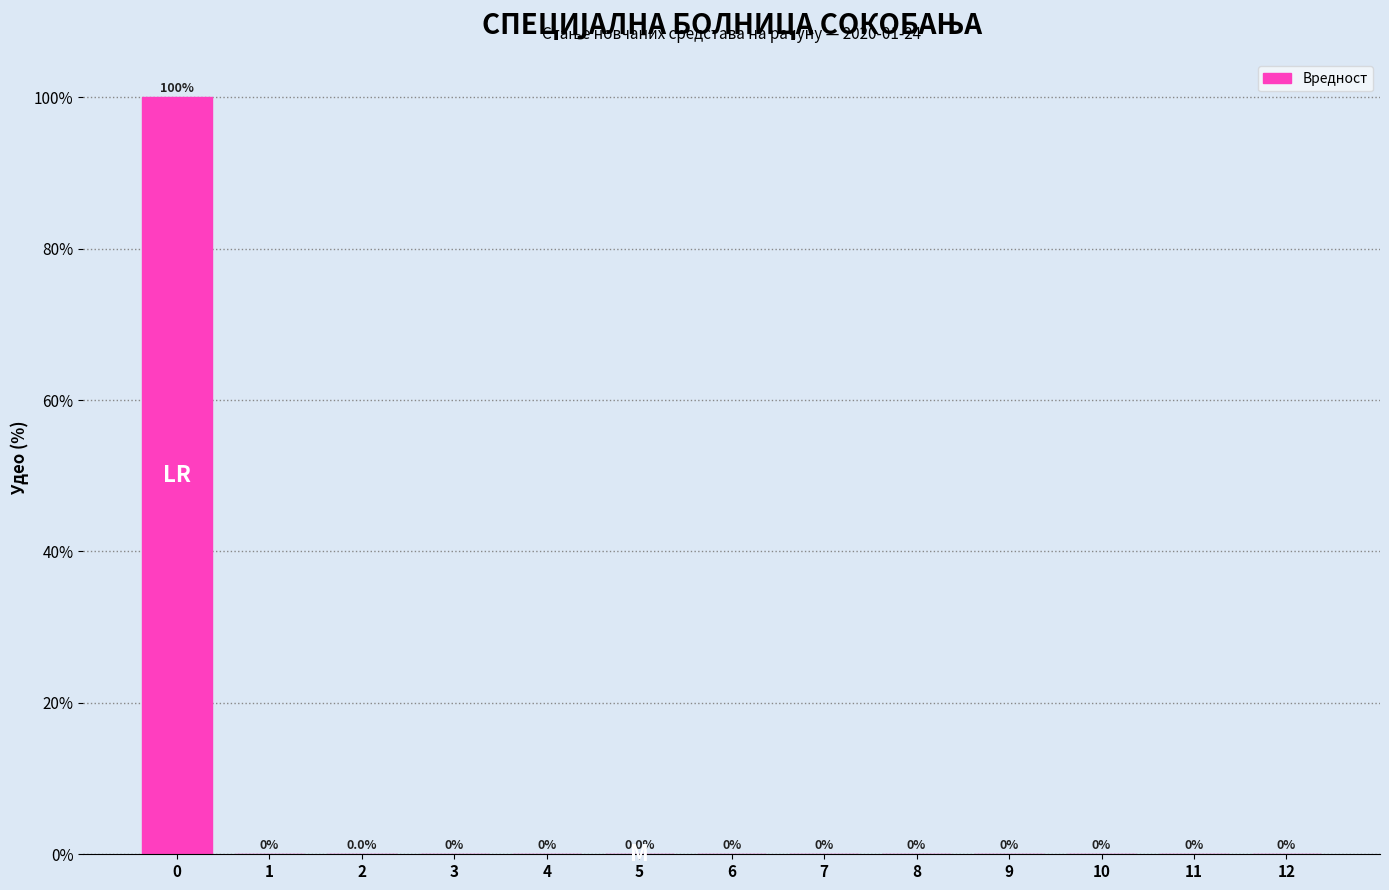

What is the change in value from 0 to 2?

-100.0